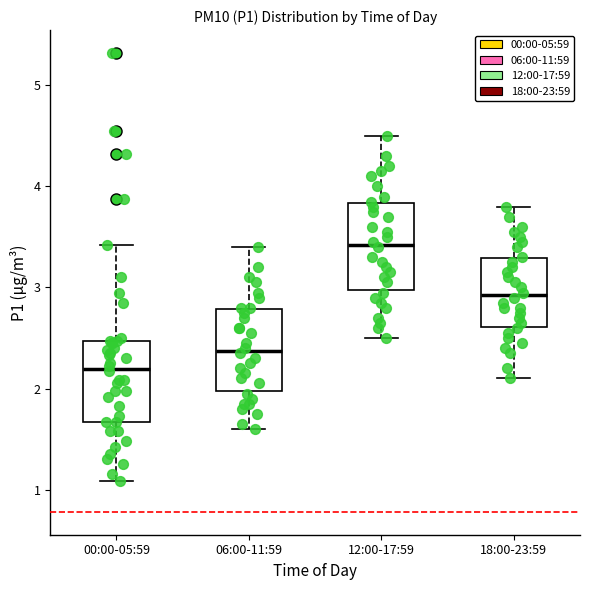

Which box has the lowest median line?

00:00-05:59